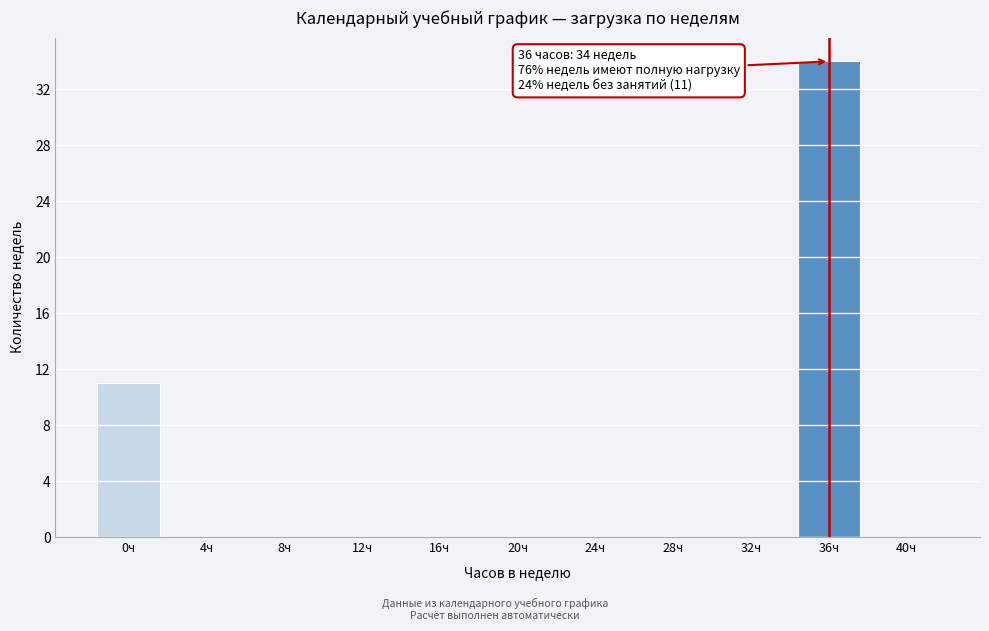

Reading right to left, list all the values displayed in this chart.

40ч=0	36ч=34	32ч=0	28ч=0	24ч=0	20ч=0	16ч=0	12ч=0	8ч=0	4ч=0	0ч=11